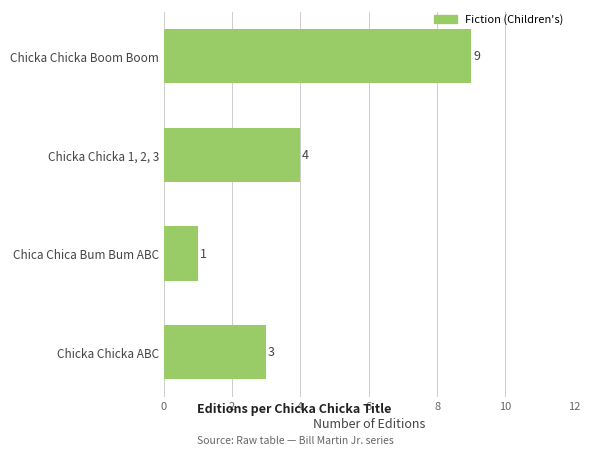

Reading bottom to top, list all the values displayed in this chart.

3	1	4	9